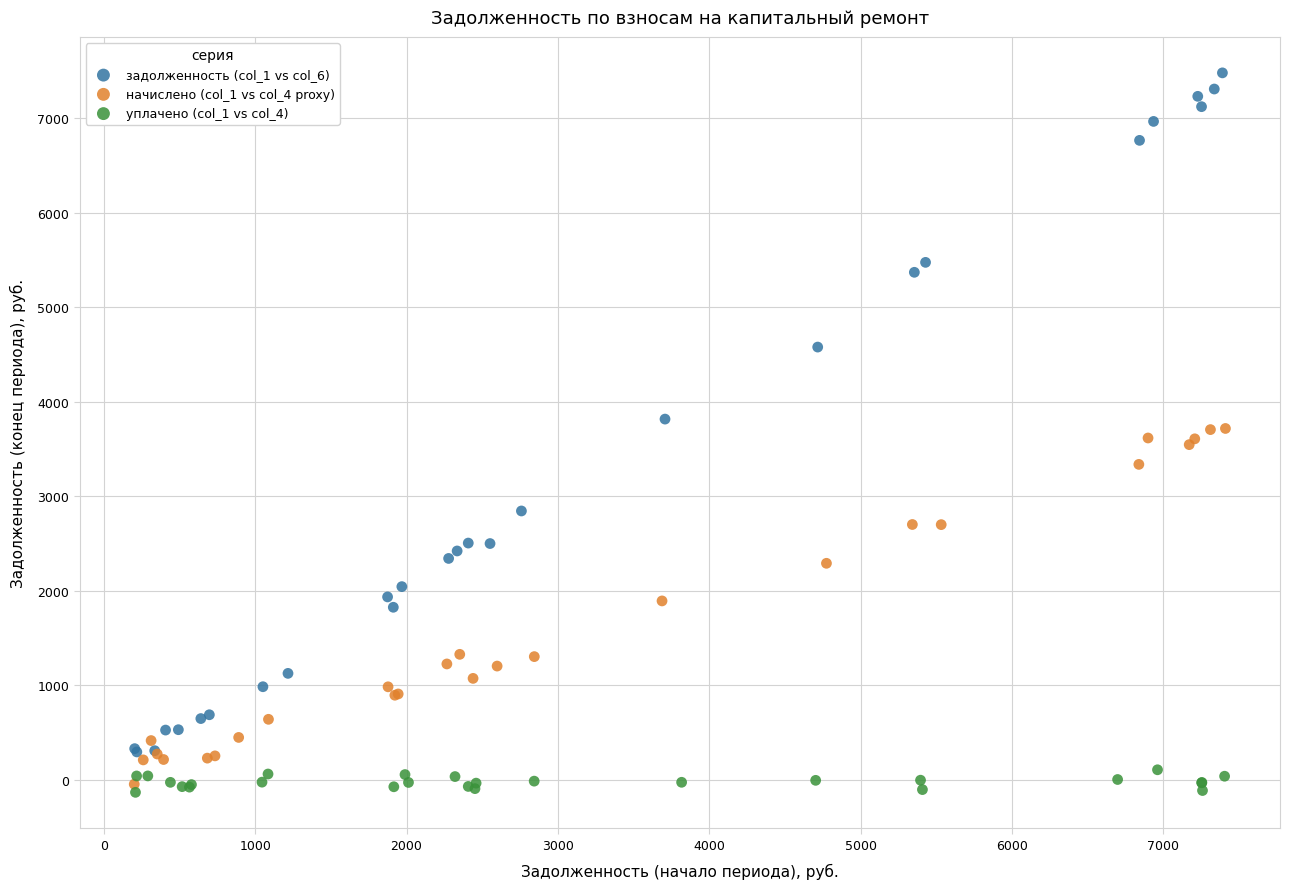

Which series contains the lowest Y value?

уплачено (col_1 vs col_4)